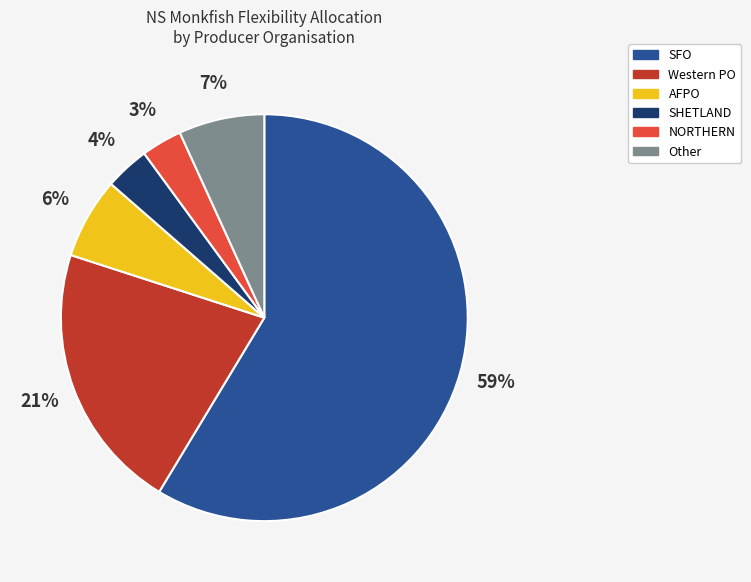

Between NORTHERN and AFPO, which is larger?

AFPO